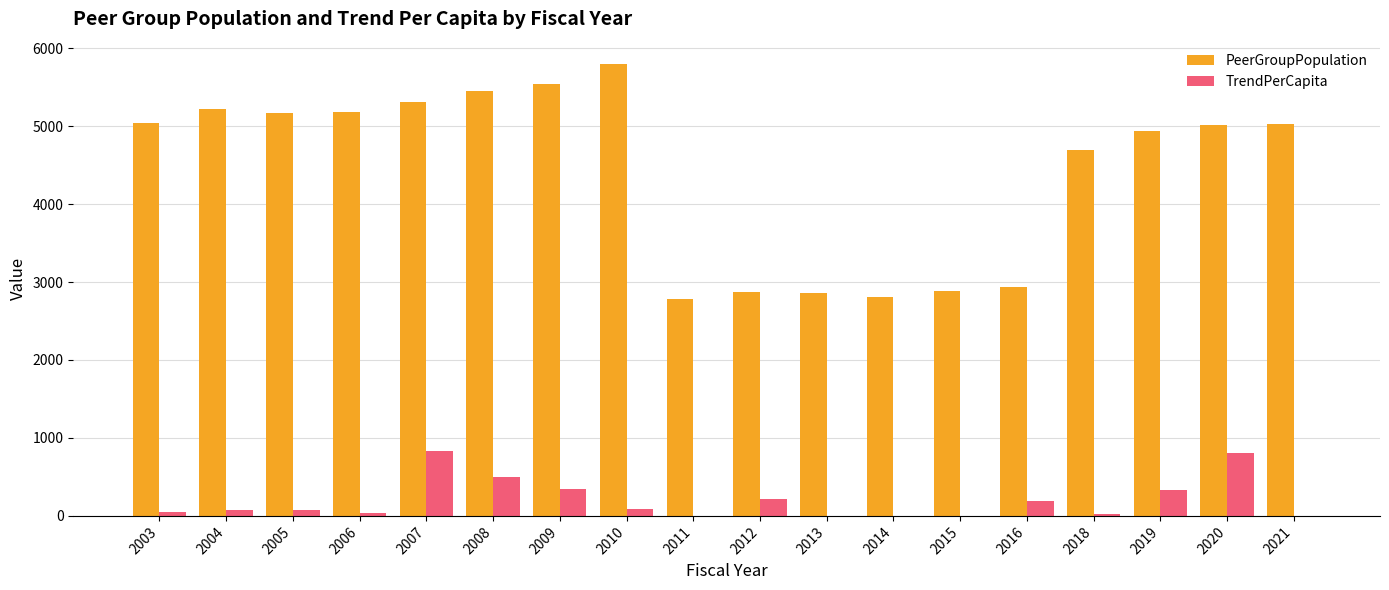

Where is PeerGroupPopulation nearest to the value 4285?

2018